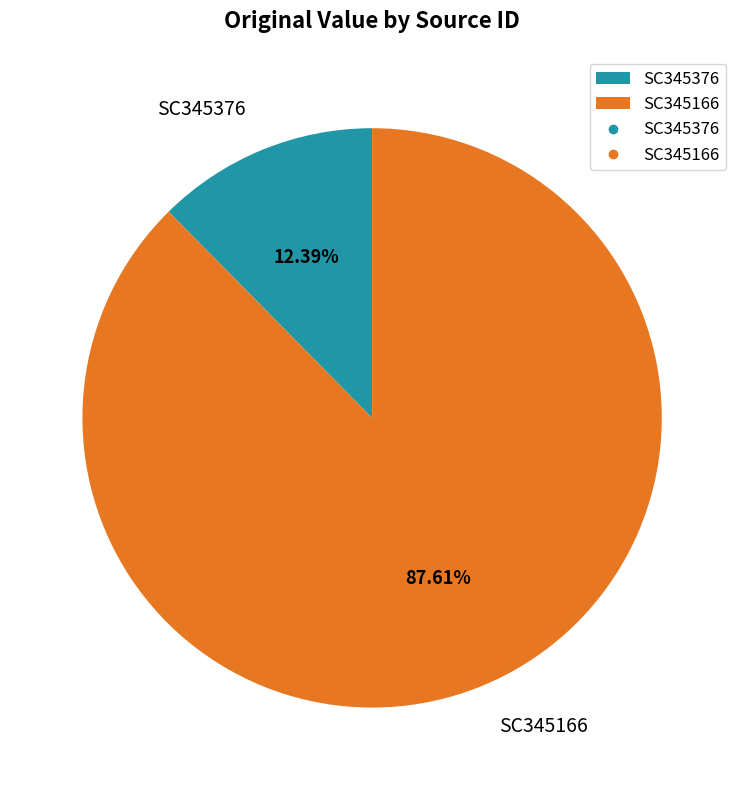

To the nearest percent, what is the average slice percentage?

50%